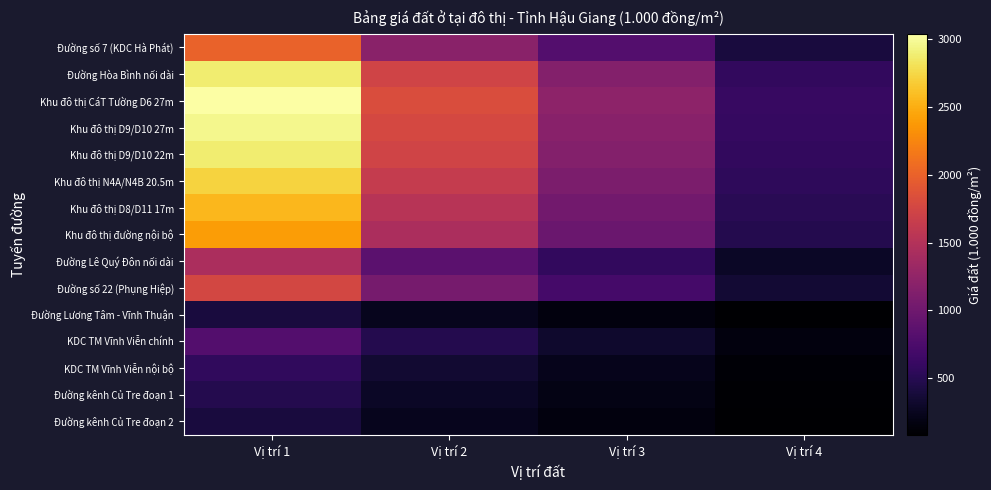

Which has a higher value, Vị trí 1 or Vị trí 2?

Vị trí 1